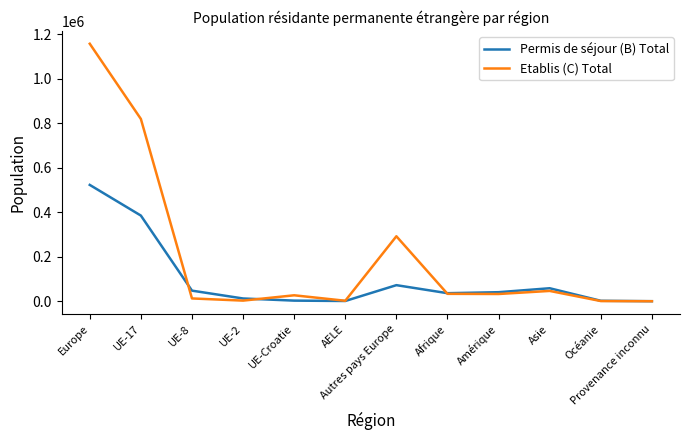

Which series has the widest spread of values?

Etablis (C) Total